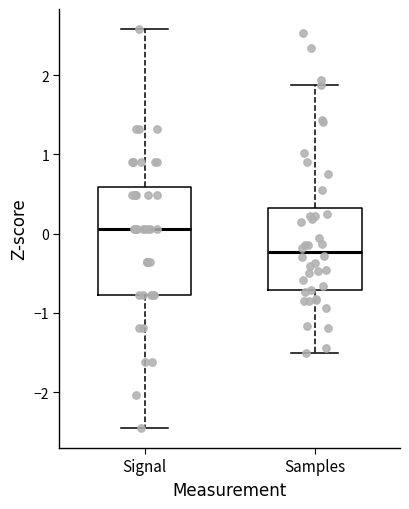

Reading left to right, transcribe this box plot: for each box, give where its median line is, the range the box spans, and where its two whiskers end, as read against the y-axis. The values are not printed on the chart, so give them approximately, as read against the axis.

Signal: median 0.1, box -0.8 to 0.6, whiskers -2.5 to 2.6
Samples: median -0.2, box -0.7 to 0.3, whiskers -1.5 to 1.9